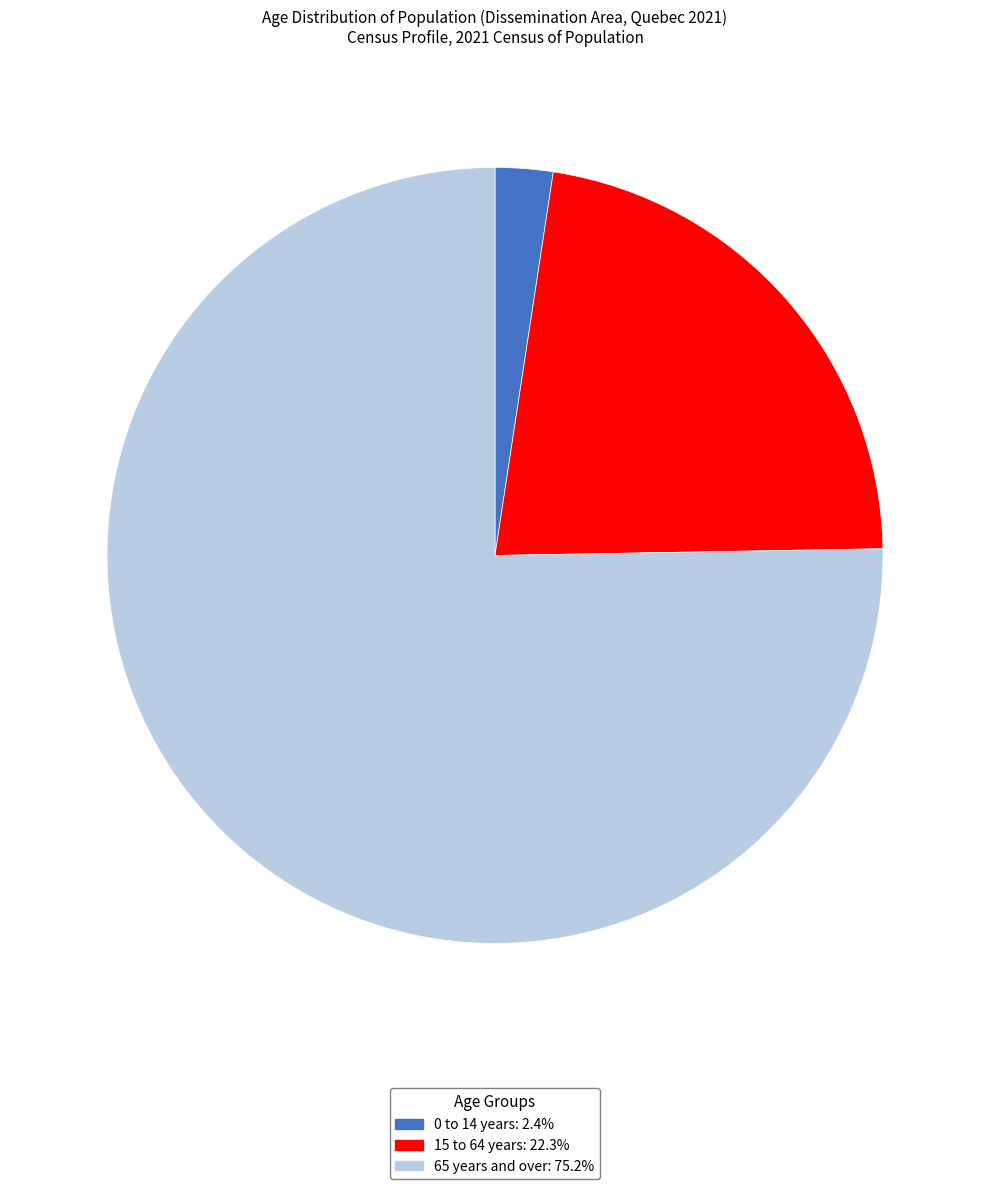

Is the sum of 15 to 64 years and 0 to 14 years greater than half?

No